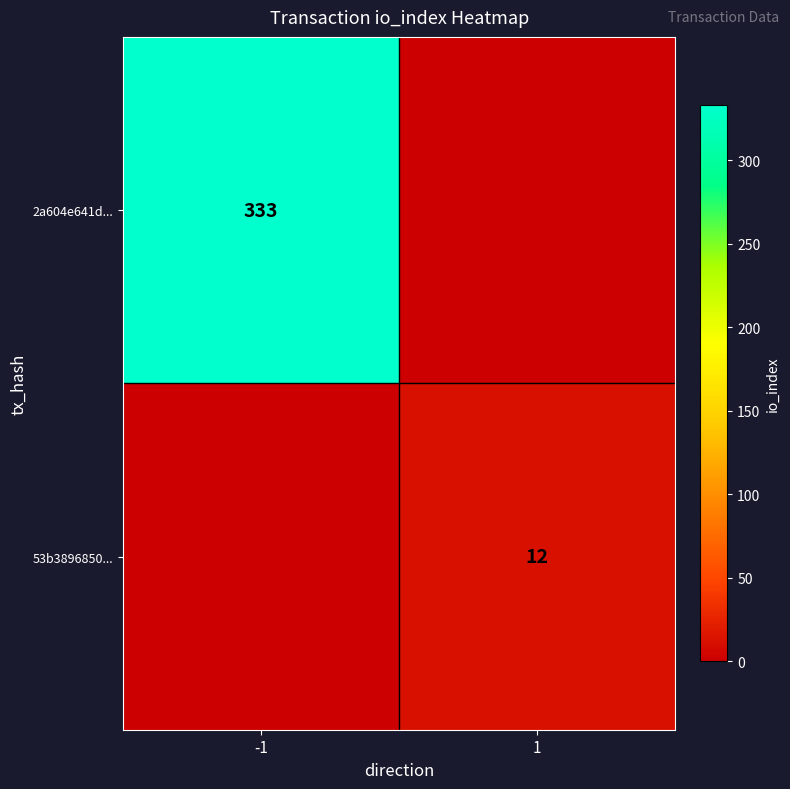

At how many categories does at least one series exceed 312?

1